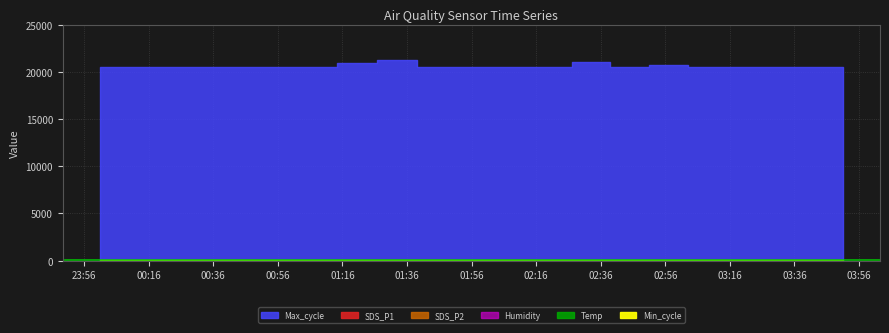

Does the chart display data point markers on the line(s)?

No